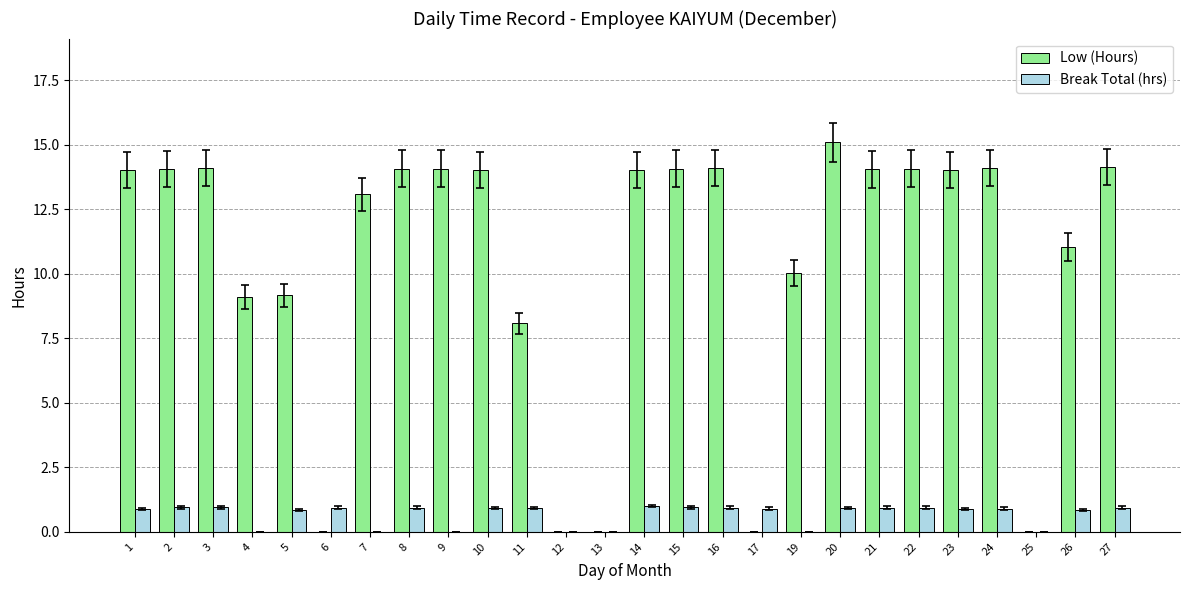

What is the sum of the Low (Hours) values at 9 and 10?

28.1